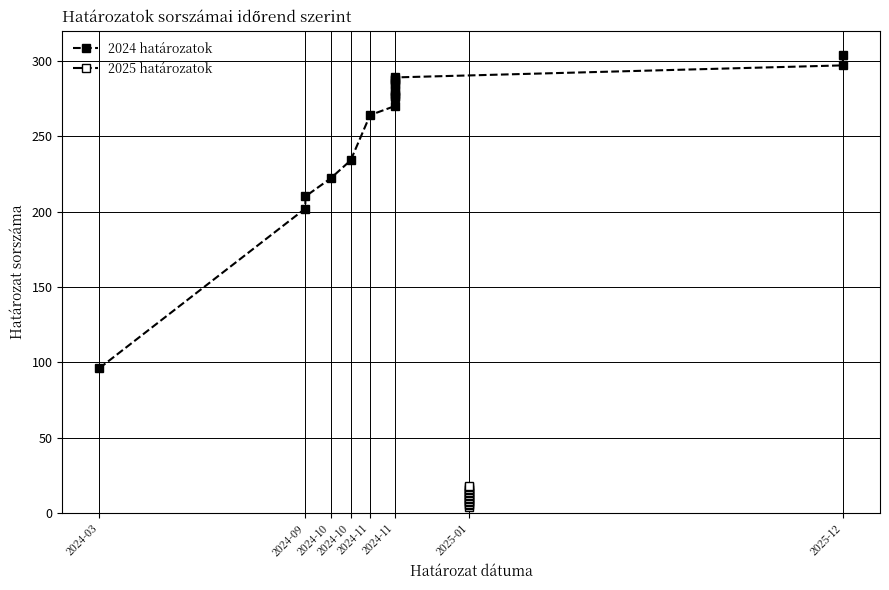

What is the maximum value shown in the chart?

304